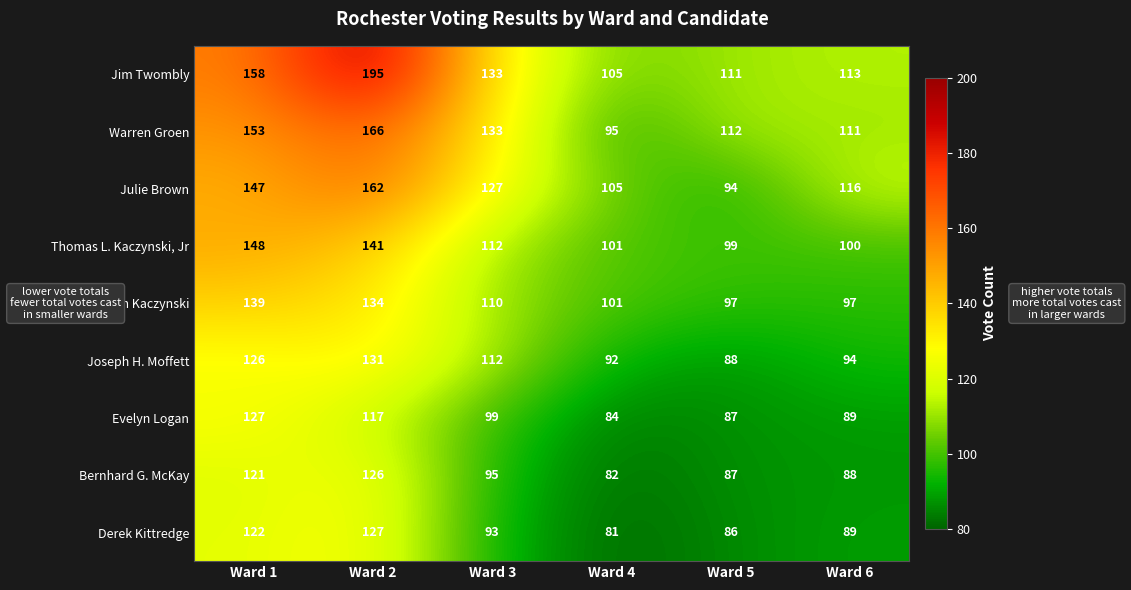

Which category has the highest value in the Evelyn Logan series?

Ward 1